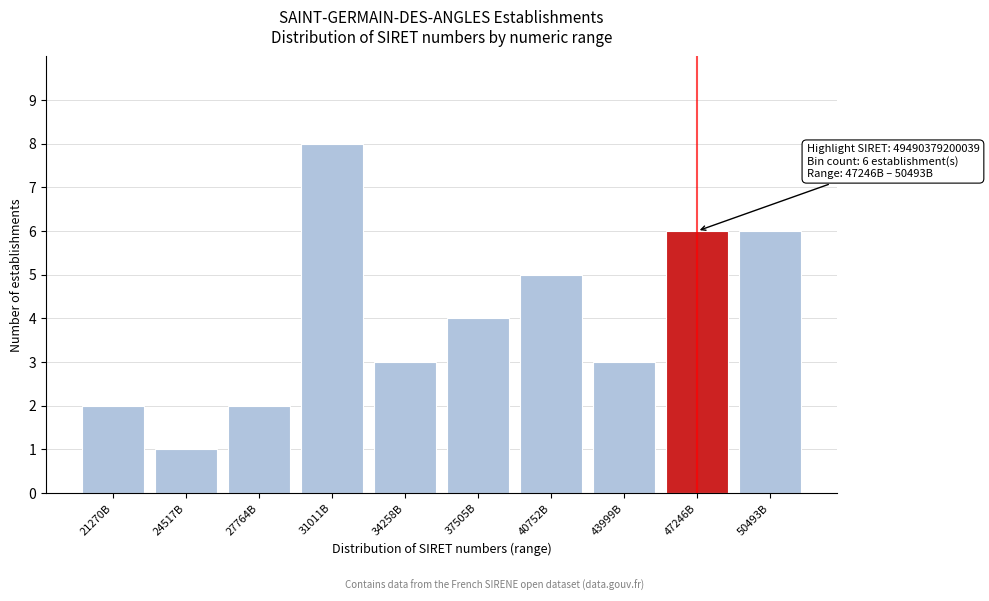

Reading right to left, list all the values displayed in this chart.

6	6	3	5	4	3	8	2	1	2